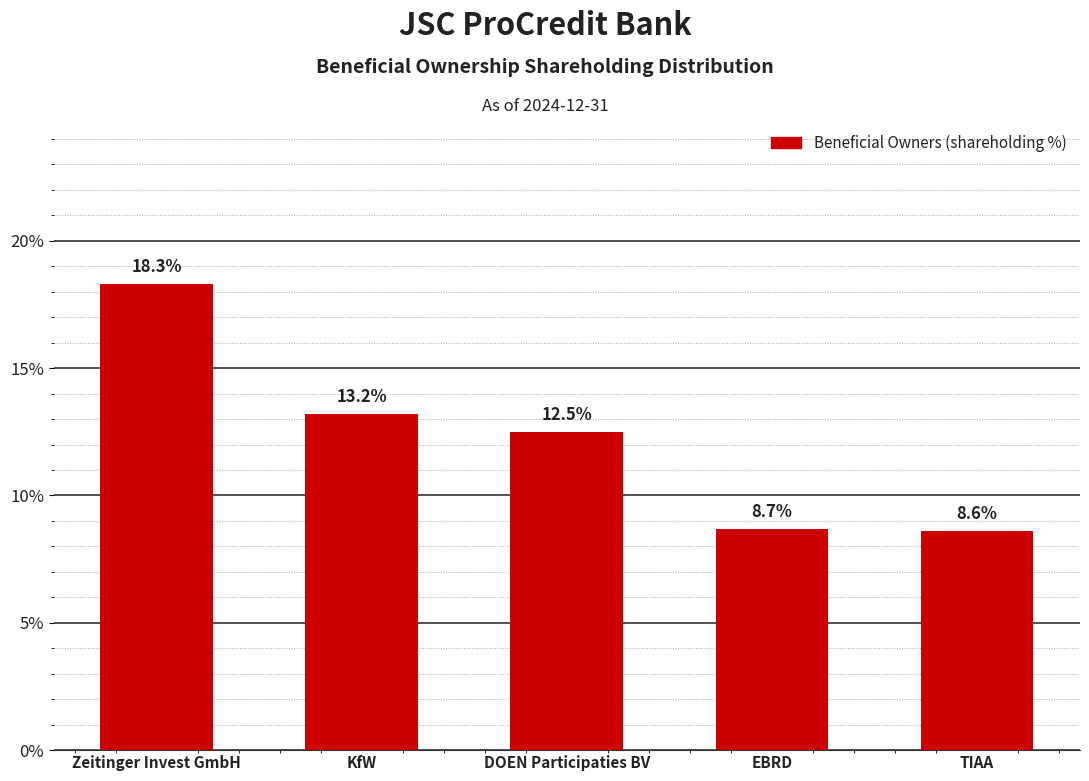

Reading left to right, what are all the values shown in this chart?

18.3	13.2	12.5	8.7	8.6